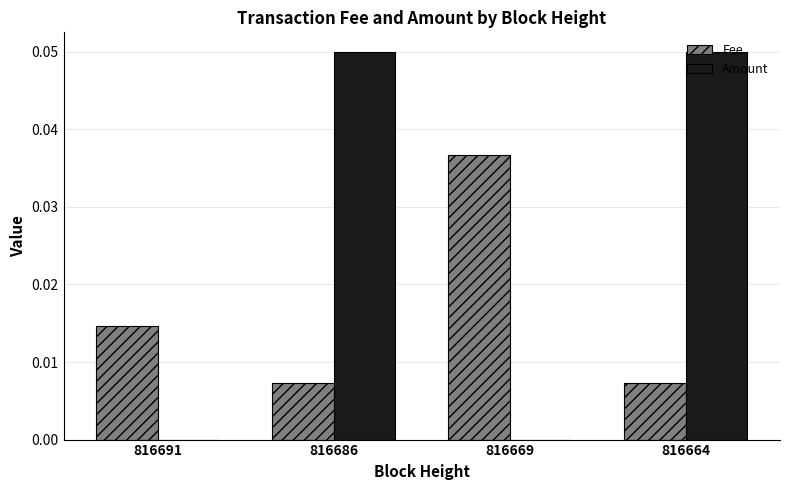

Is it true that Fee equals 0.0 at 816686?

True